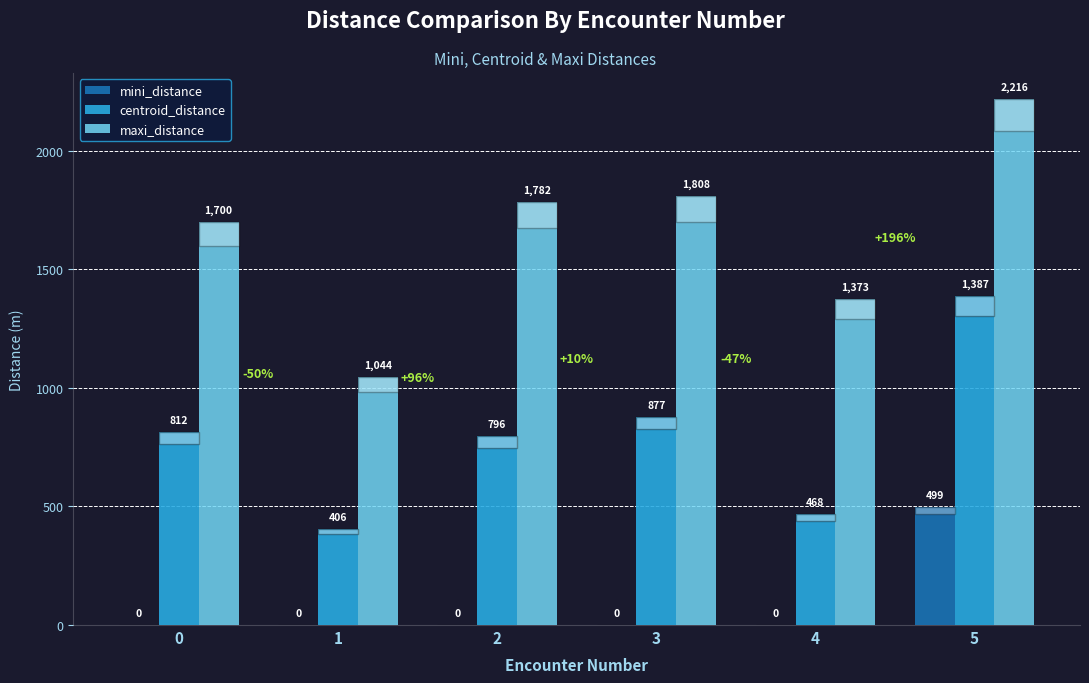

What are all the series names shown in the legend?

mini_distance, centroid_distance, maxi_distance